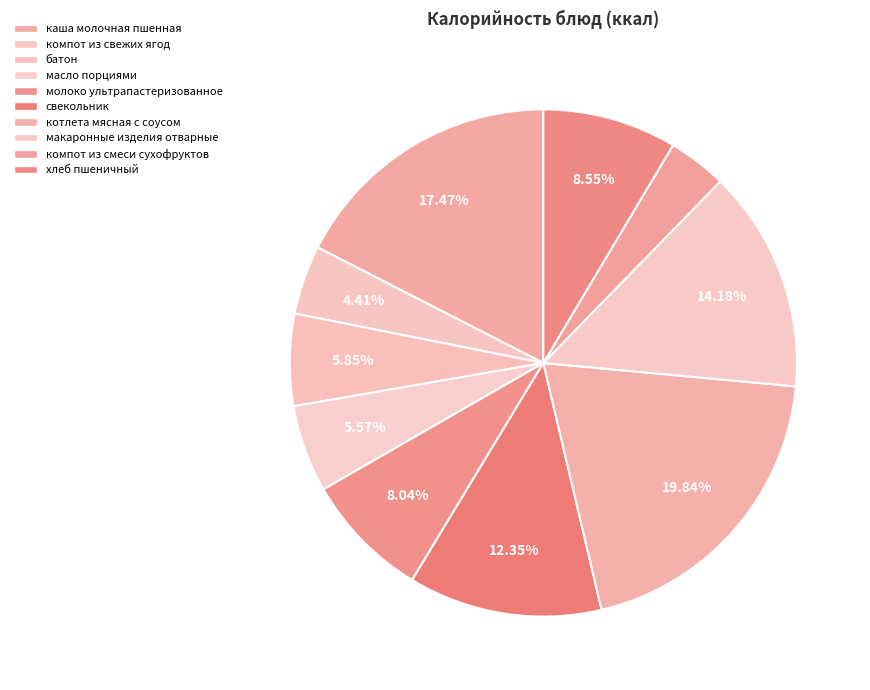

How many slices are in this pie chart?

10